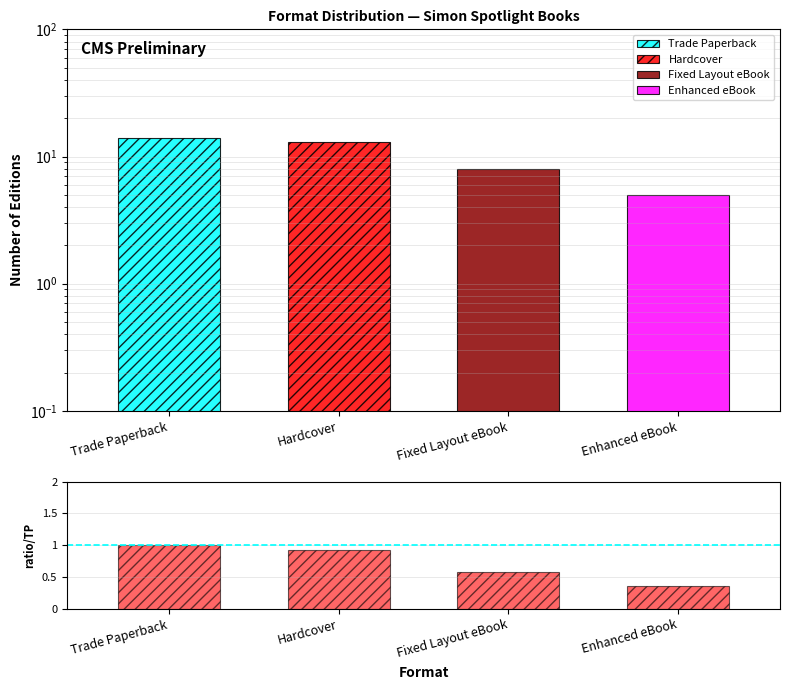

Which label corresponds to the smallest value in the chart?

Enhanced eBook